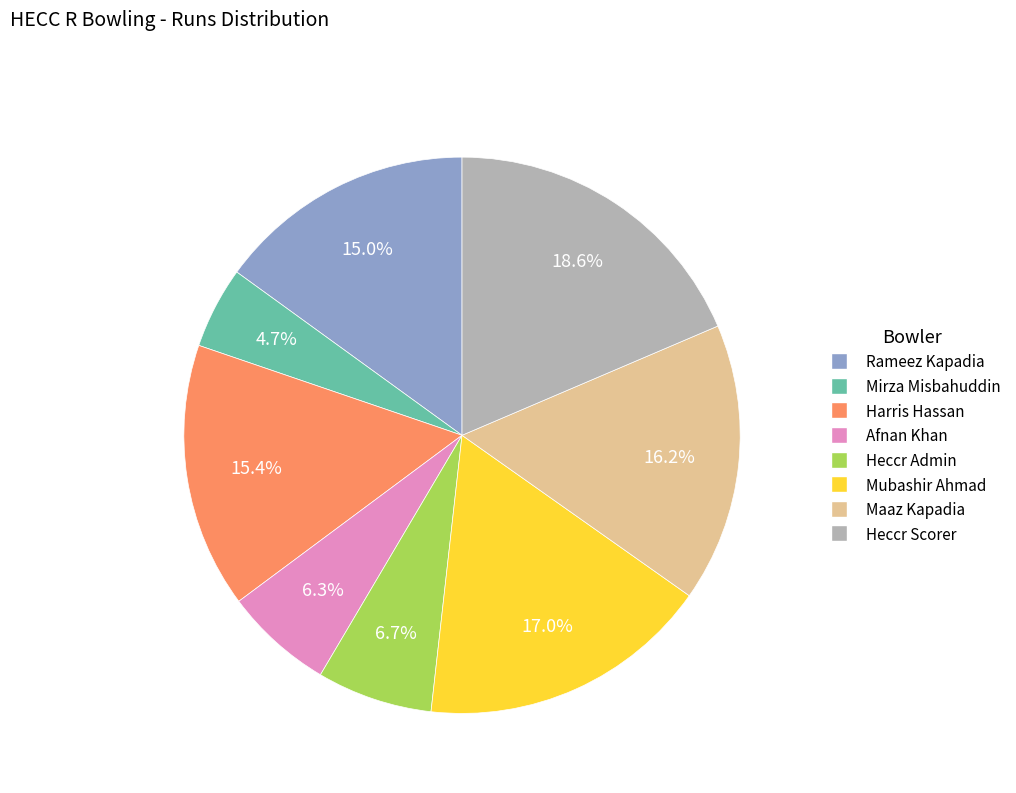

Is there a majority slice in this chart?

No